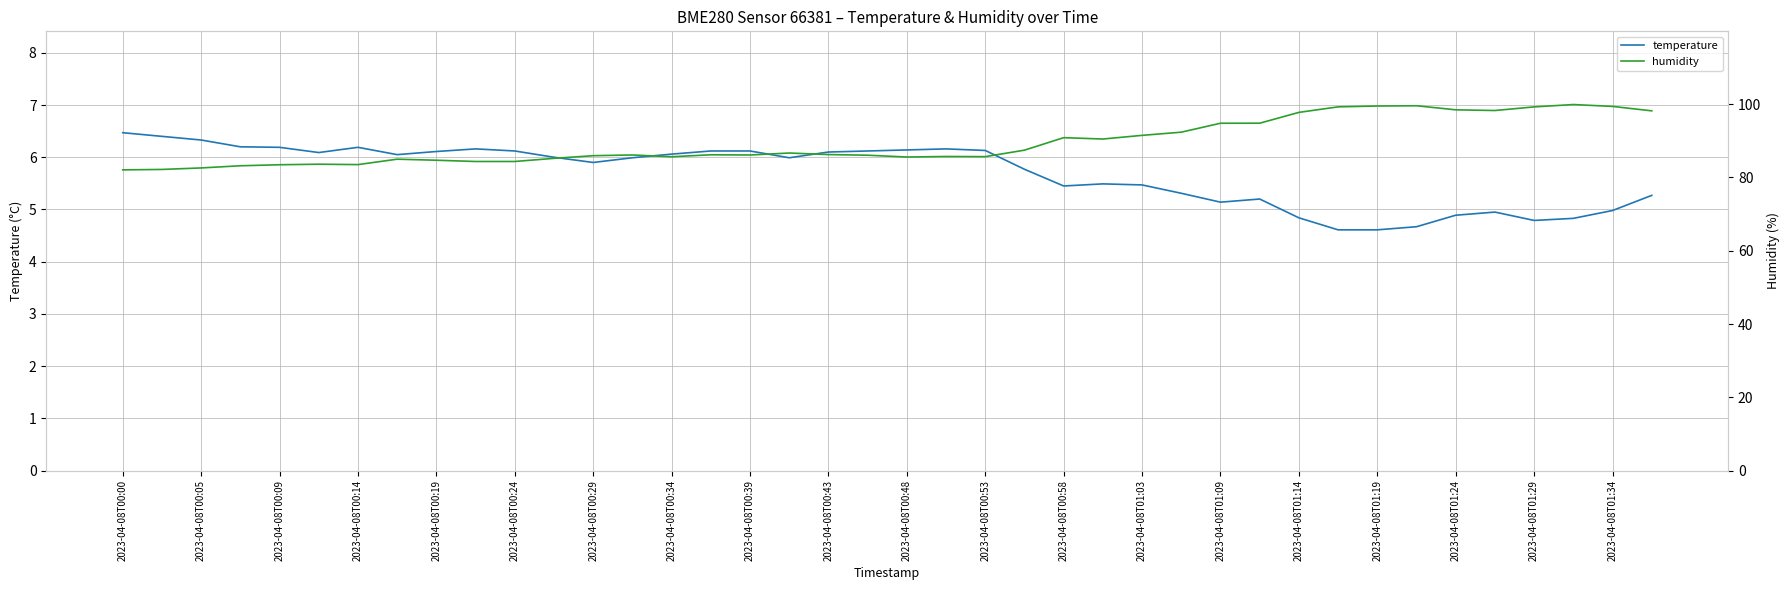

How many series are shown in this chart?

2